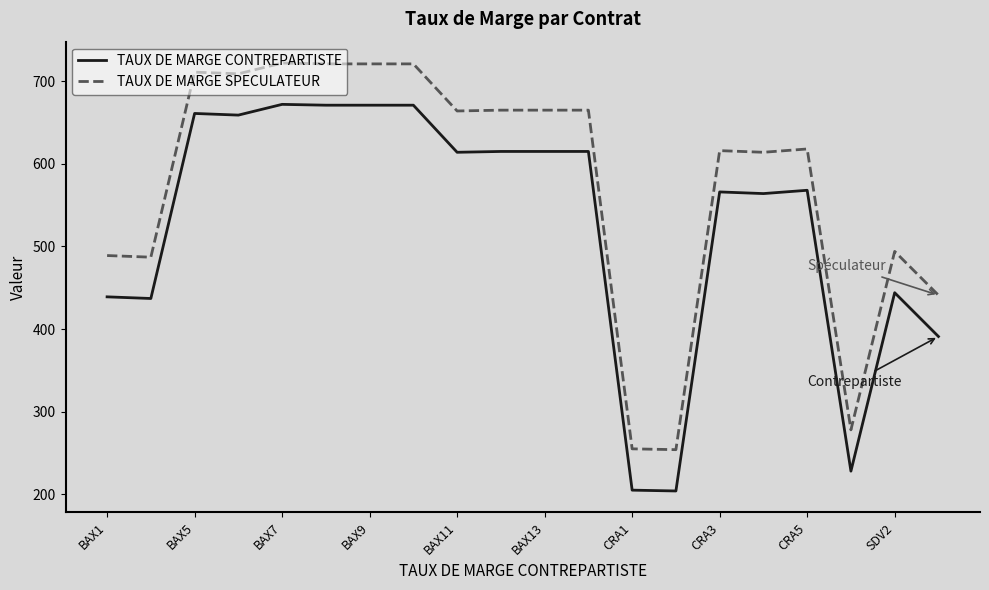

True or false: TAUX DE MARGE SPECULATEUR and TAUX DE MARGE CONTREPARTISTE cross at least once.

False